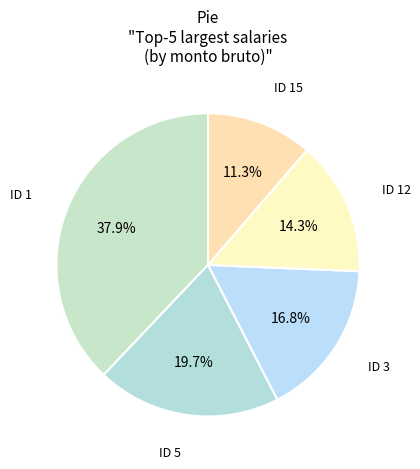

How many segments does this pie chart have?

5